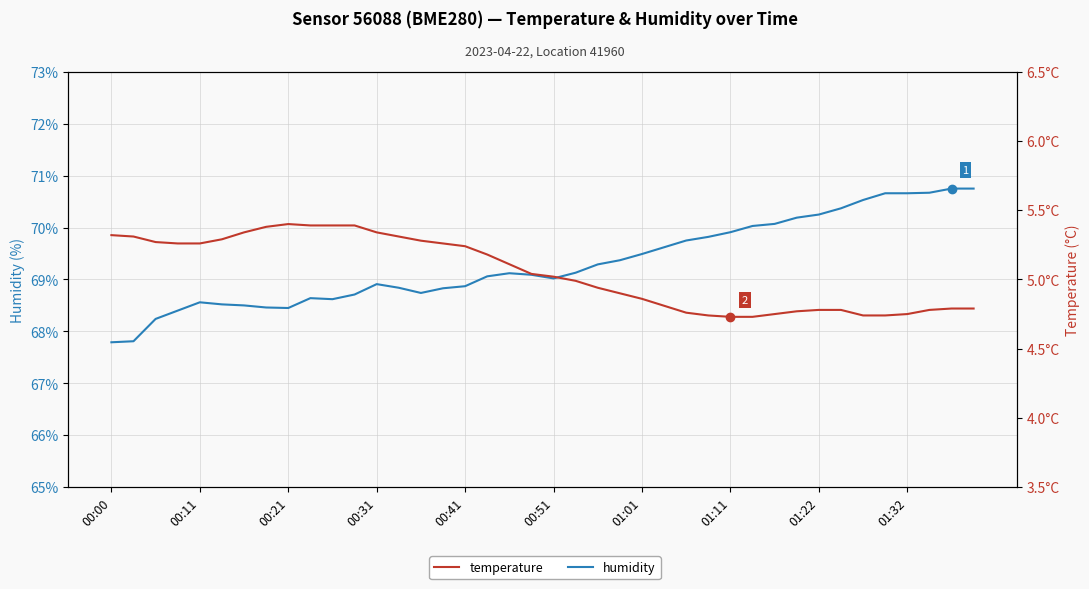

What is the total value across all series at 00:21?

73.9